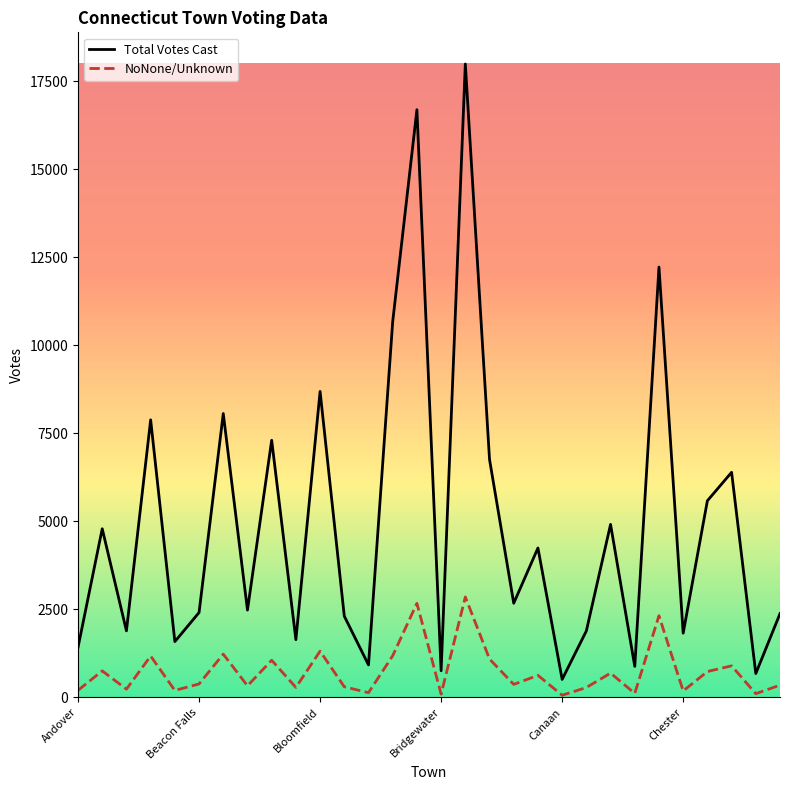

Does the chart have visible grid lines?

No